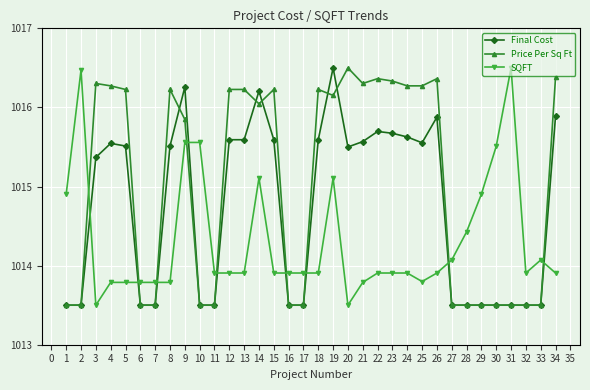

What are all the series names shown in the legend?

Final Cost, Price Per Sq Ft, SQFT